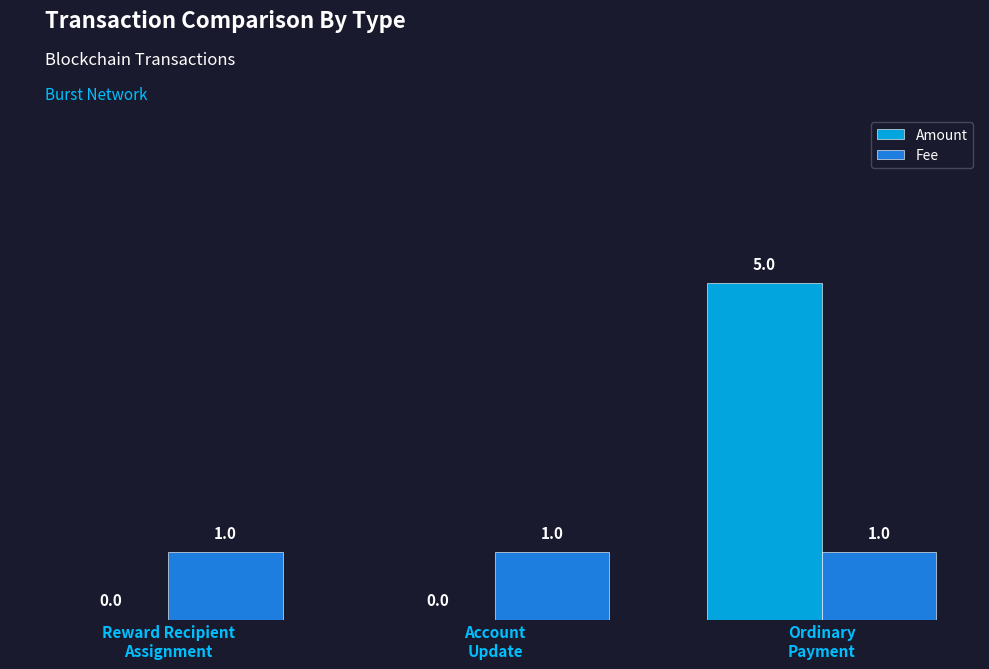

Reading left to right, transcribe all the data shown in this chart.

Amount: 0	0	5
Fee: 1	1	1